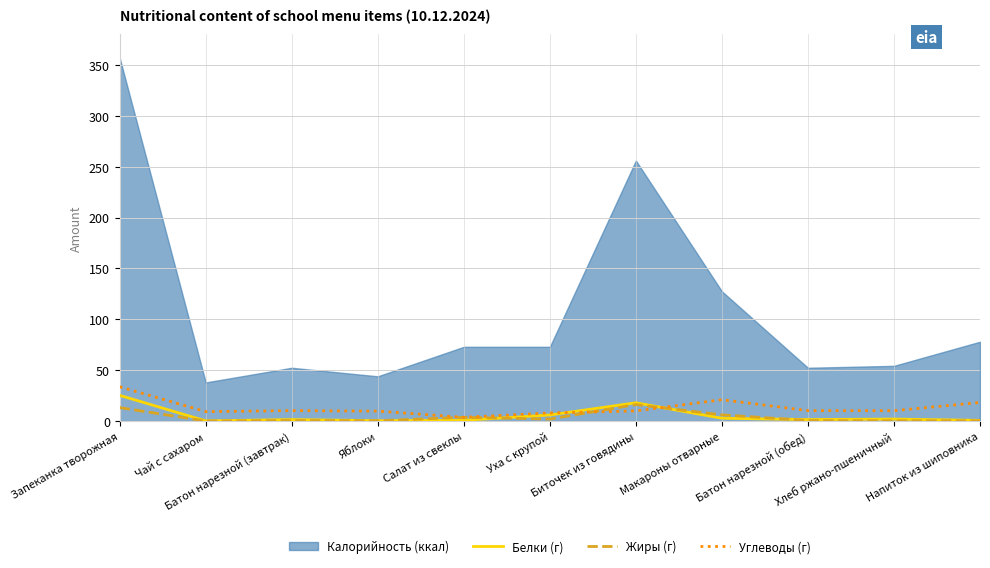

Is the value of Жиры (г) at Макароны отварные greater than the value of Белки (г) at Салат из свеклы?

Yes